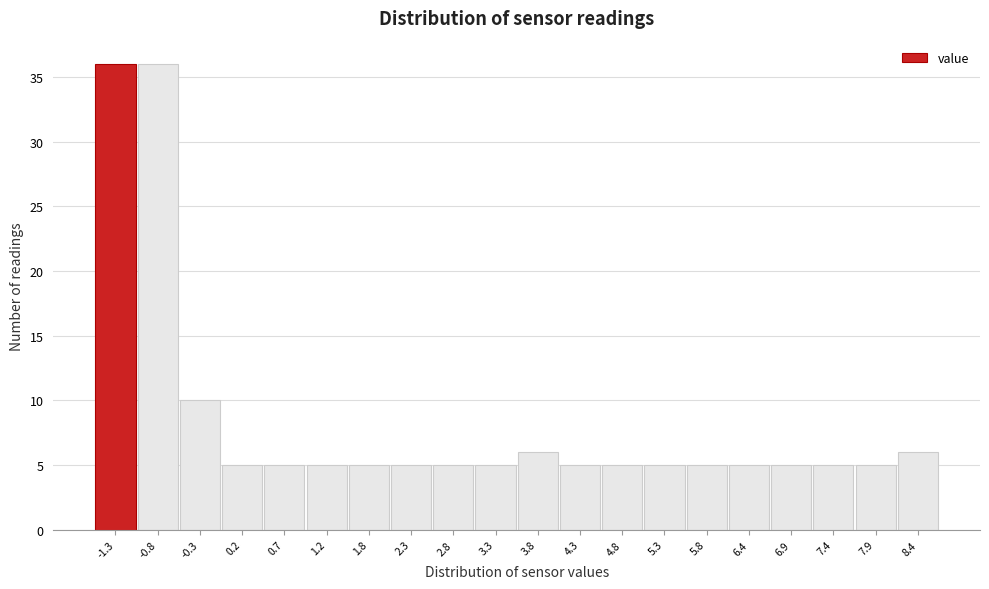

Reading left to right, transcribe all the data shown in this chart.

36	36	10	5	5	5	5	5	5	5	6	5	5	5	5	5	5	5	5	6